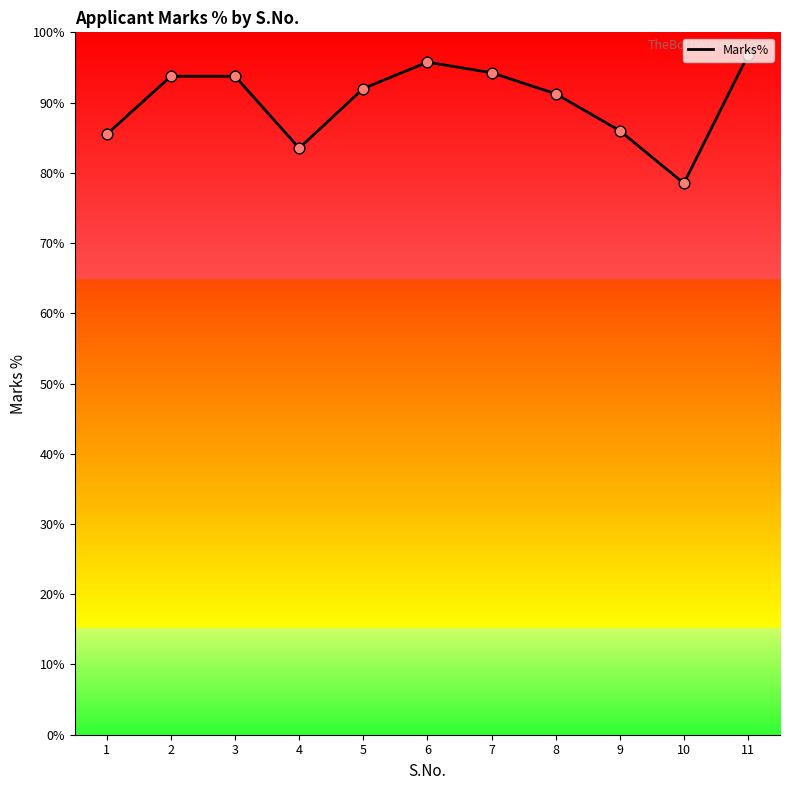

Between 4 and 8, which is larger?

8